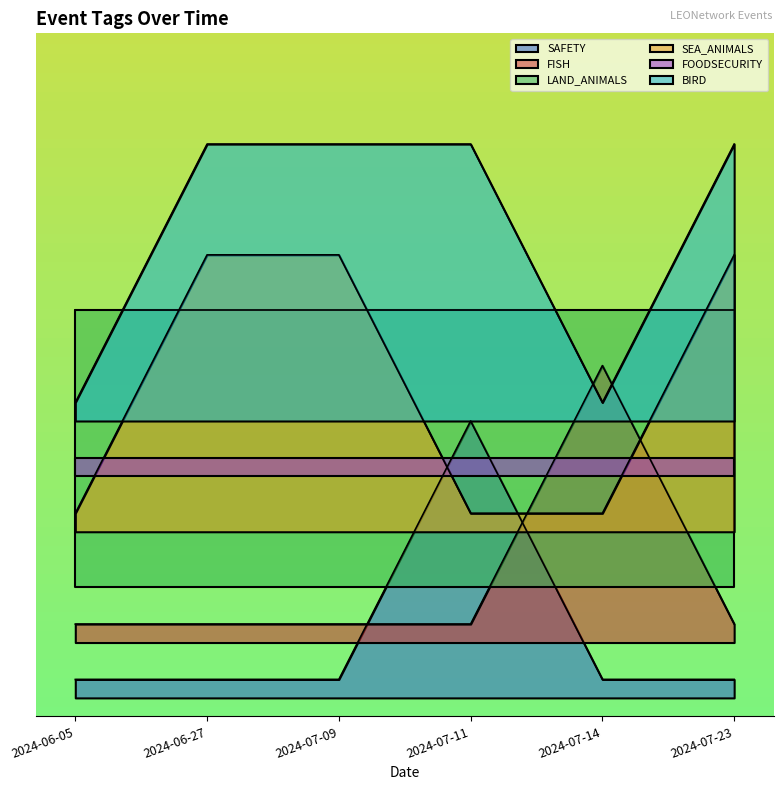

After their last crossing, which series has the higher values: FISH or SAFETY?

FISH